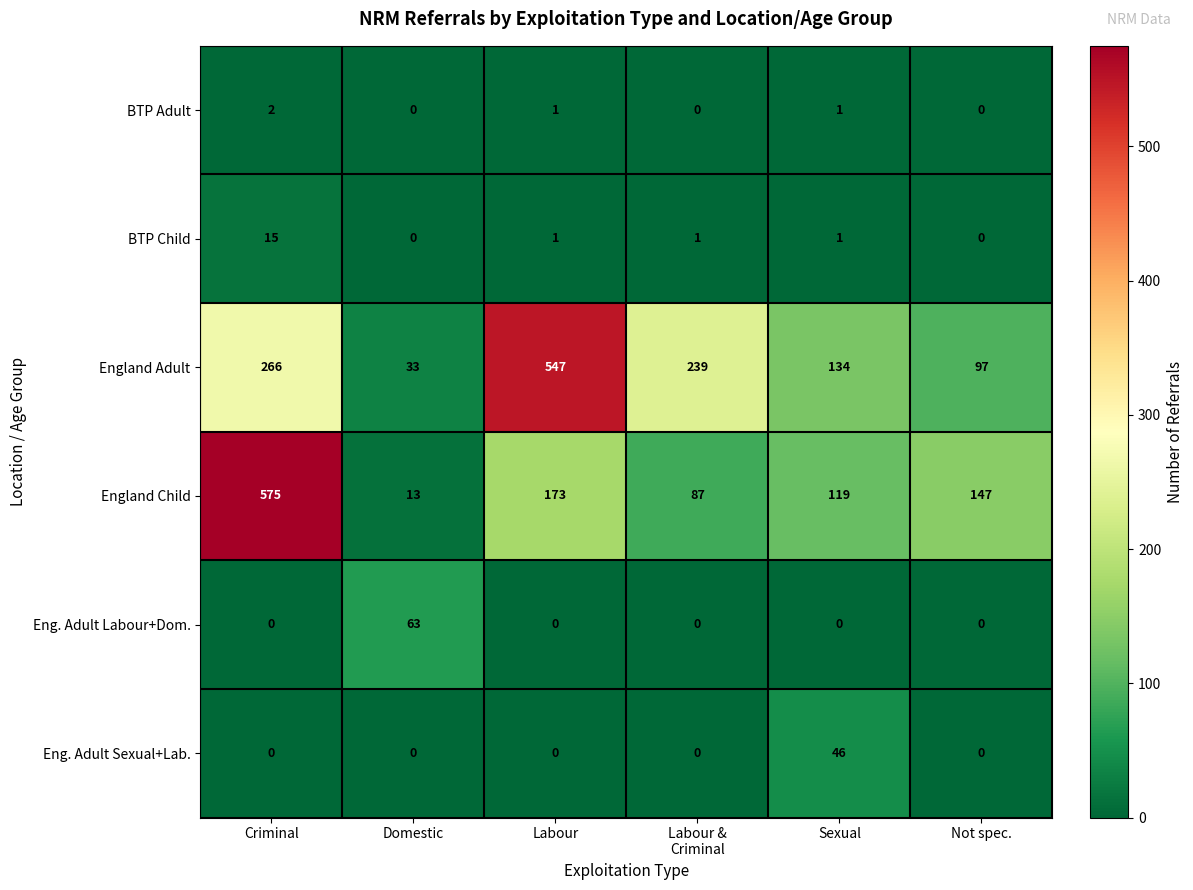

What is the difference between the highest and lowest values at Criminal?

575